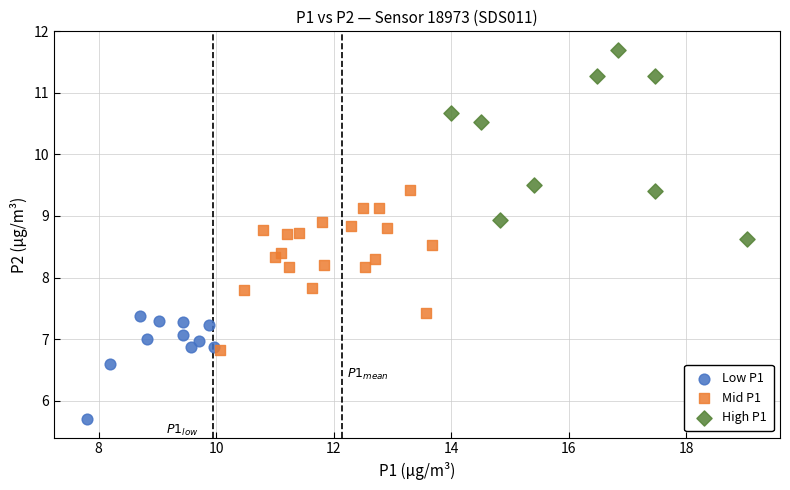

Which series has the largest Y range (max minus min)?

High P1